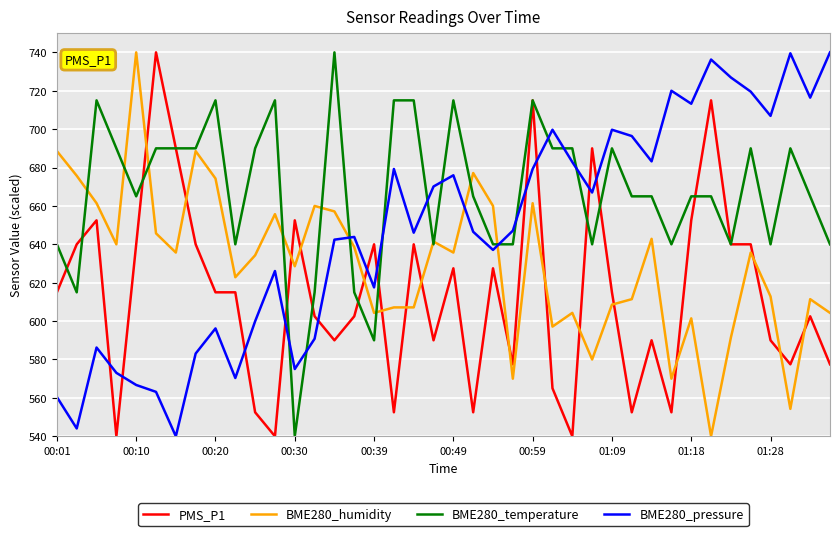

Does the chart have visible grid lines?

Yes